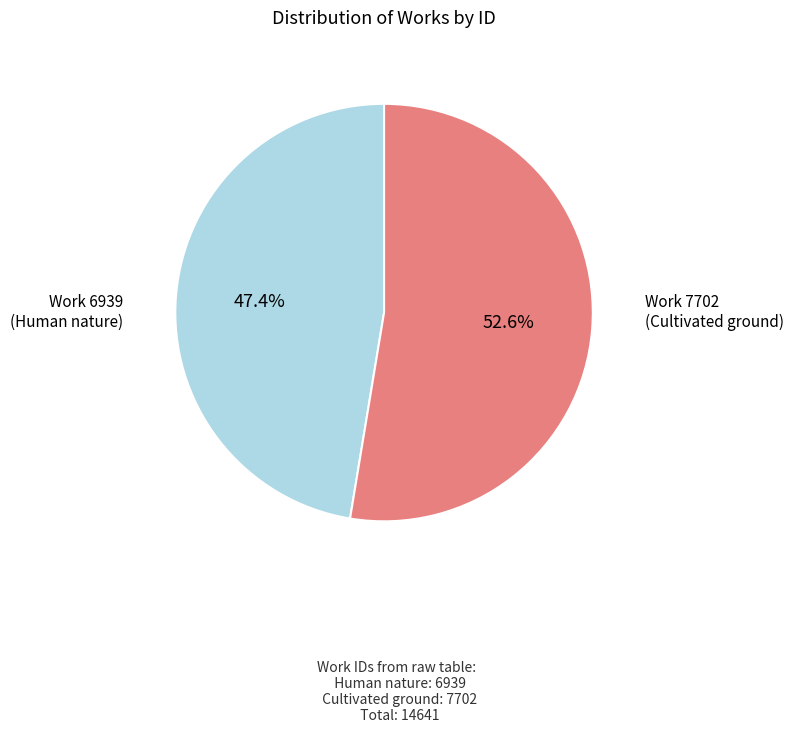

Is there any slice that represents more than half of the pie?

Yes